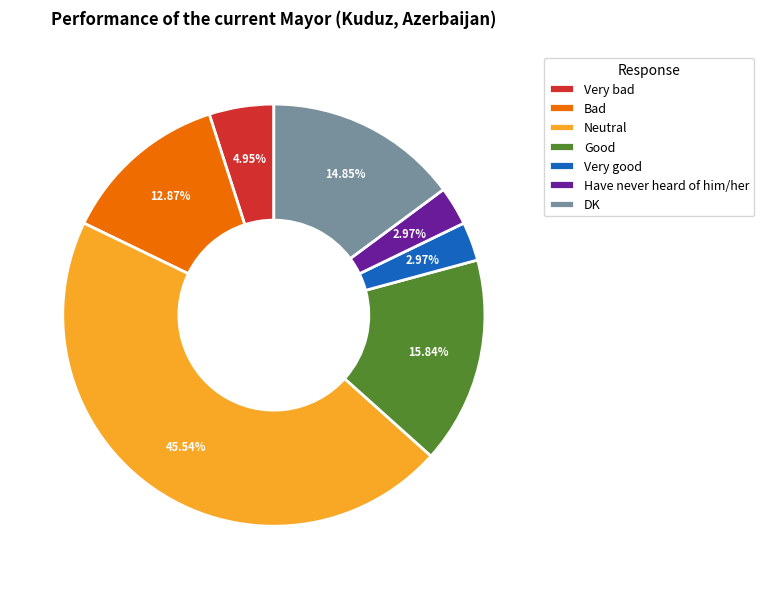

Which category has the biggest portion of the pie?

Neutral